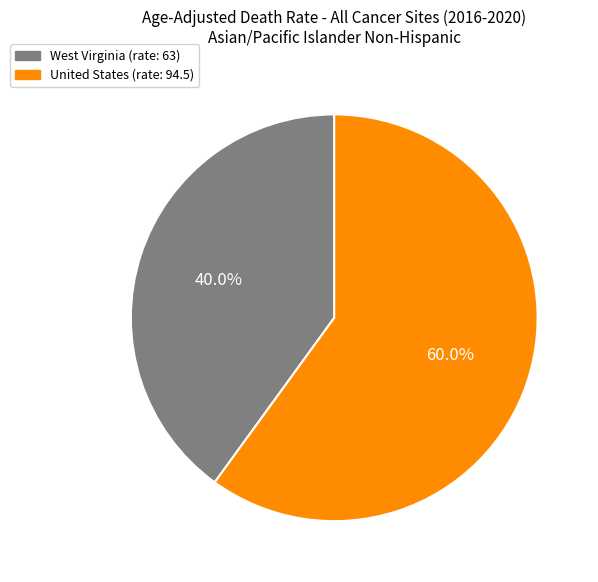

What is the ratio of the value at West Virginia to the value at United States?

0.7